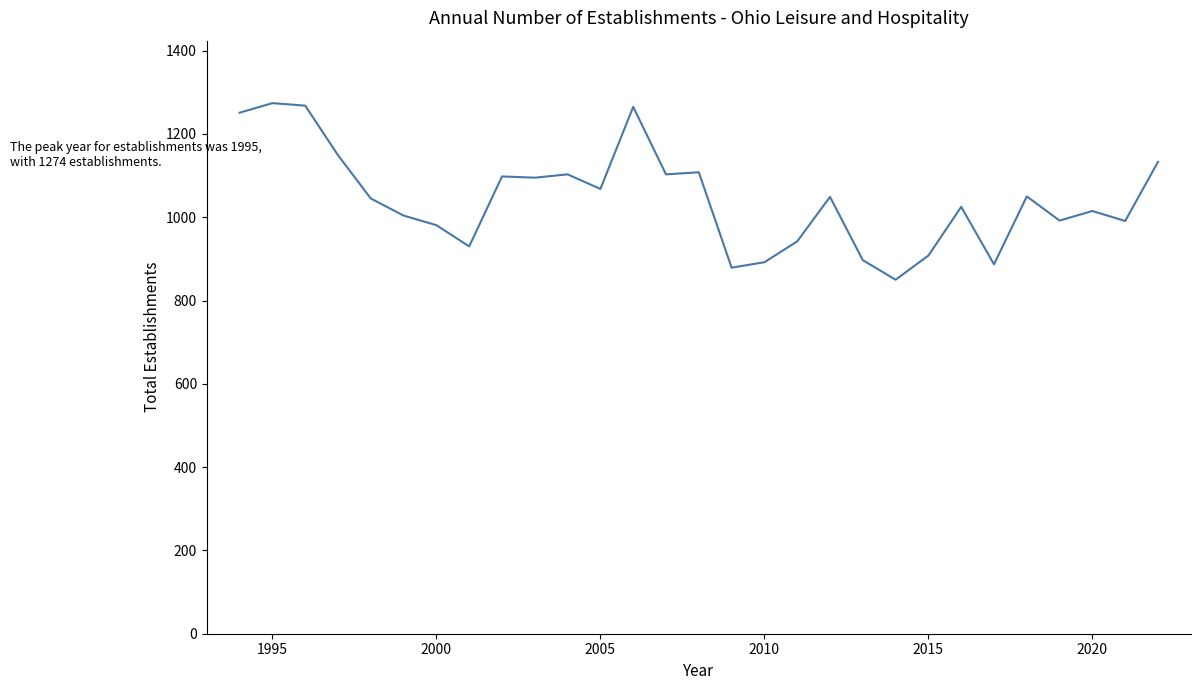

What is the difference between the maximum and minimum values?

424